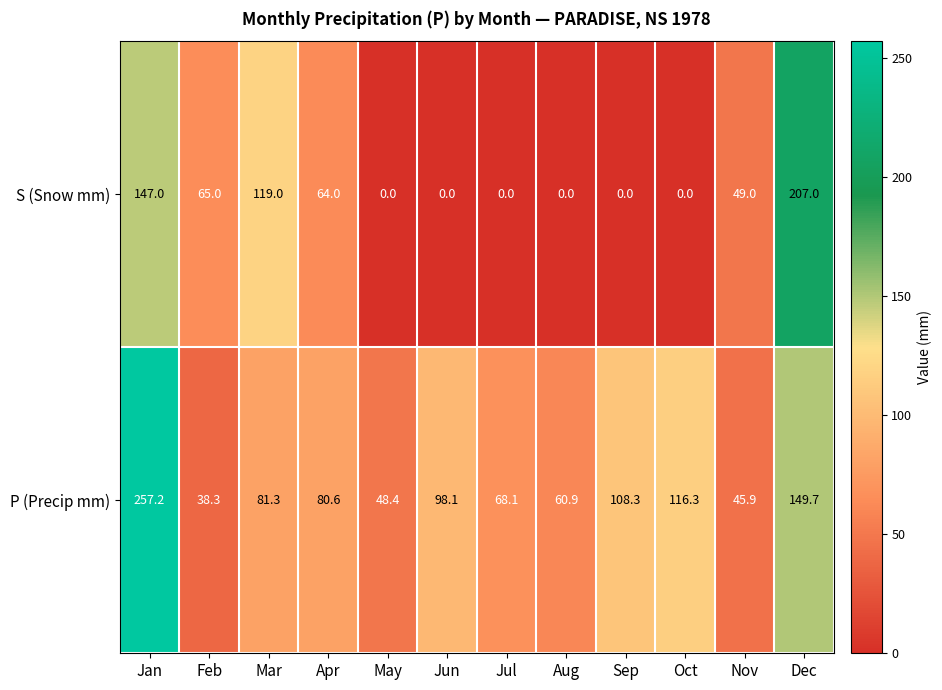

Reading left to right, what are all the values shown in this chart?

S (Snow mm): 147.0	65.0	119.0	64.0	0.0	0.0	0.0	0.0	0.0	0.0	49.0	207.0
P (Precip mm): 257.2	38.3	81.3	80.6	48.4	98.1	68.1	60.9	108.3	116.3	45.9	149.7